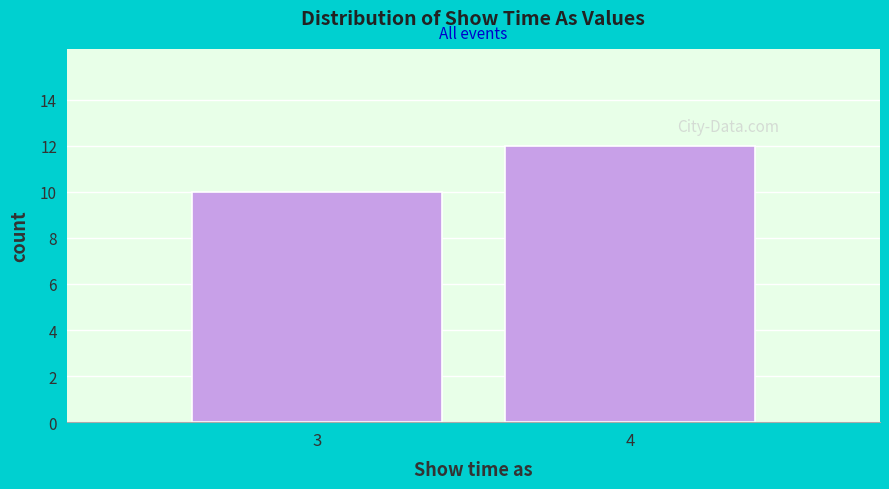

Reading left to right, list all the values displayed in this chart.

10	12